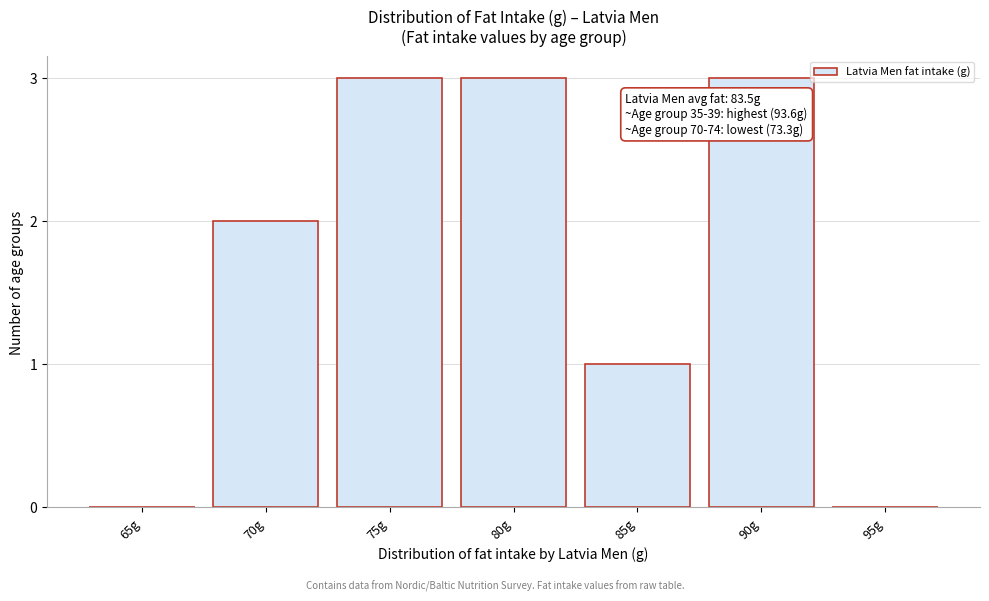

Reading right to left, what are all the values shown in this chart?

95g=0	90g=3	85g=1	80g=3	75g=3	70g=2	65g=0